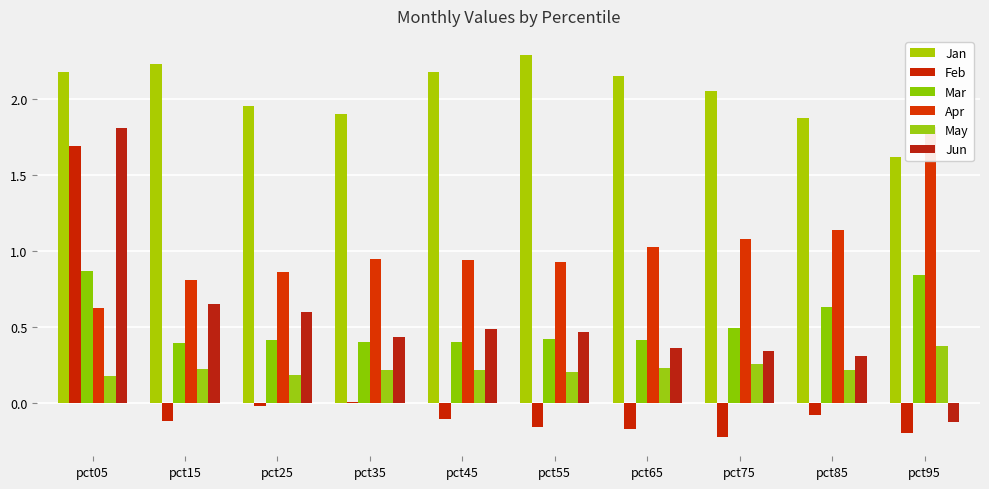

At which category is the sum across all series the highest?

pct05